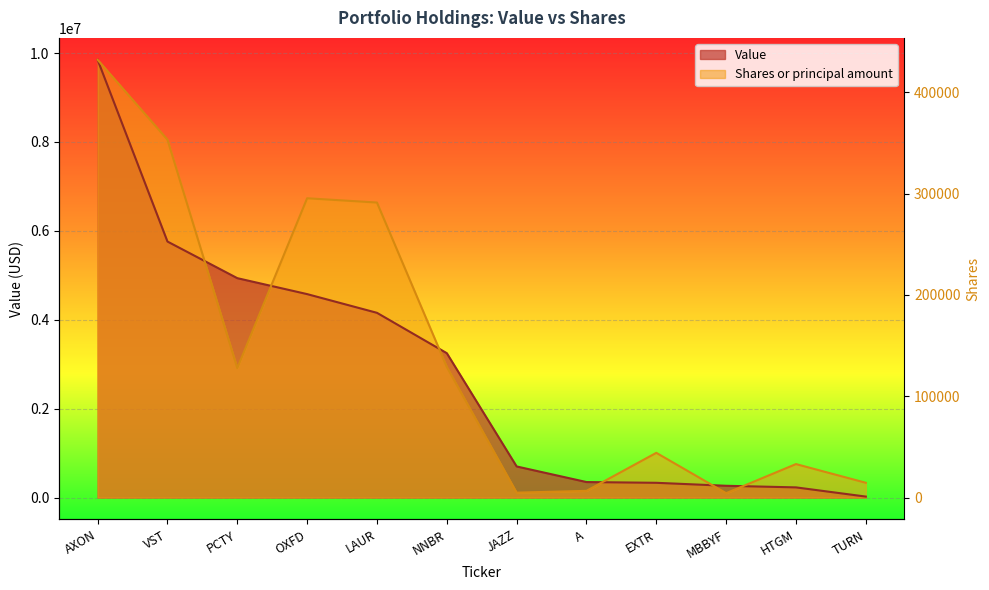

The value of Value at LAUR is 1927049.2. True or false?

False